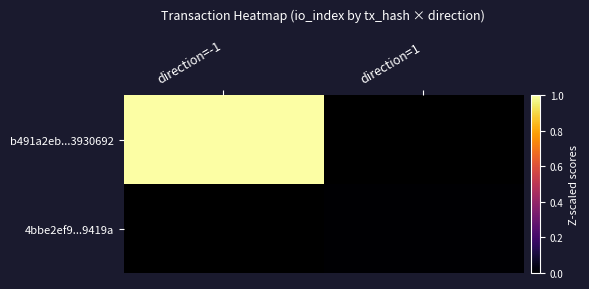

At which category does the chart reach its peak across all series?

direction=-1